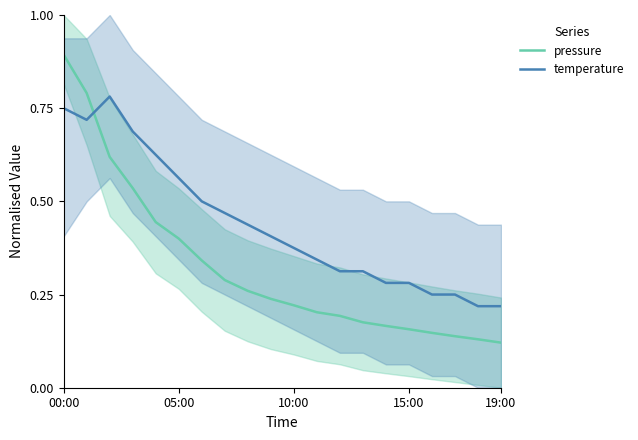

What is the spread (max minus min) of values at 18?

0.1